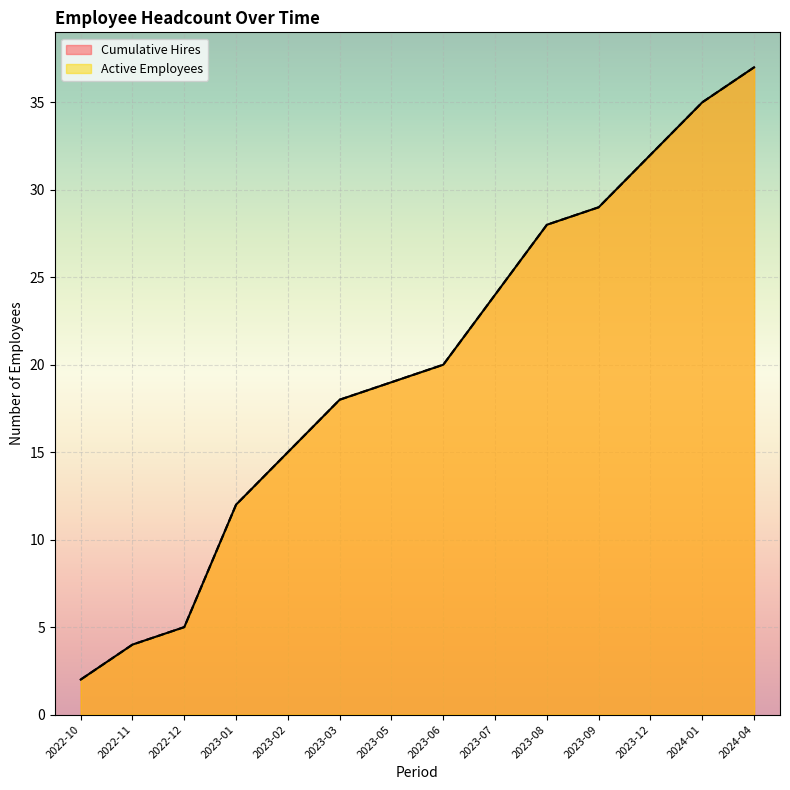

The value of Cumulative Hires at 2022-11 is 1. True or false?

False